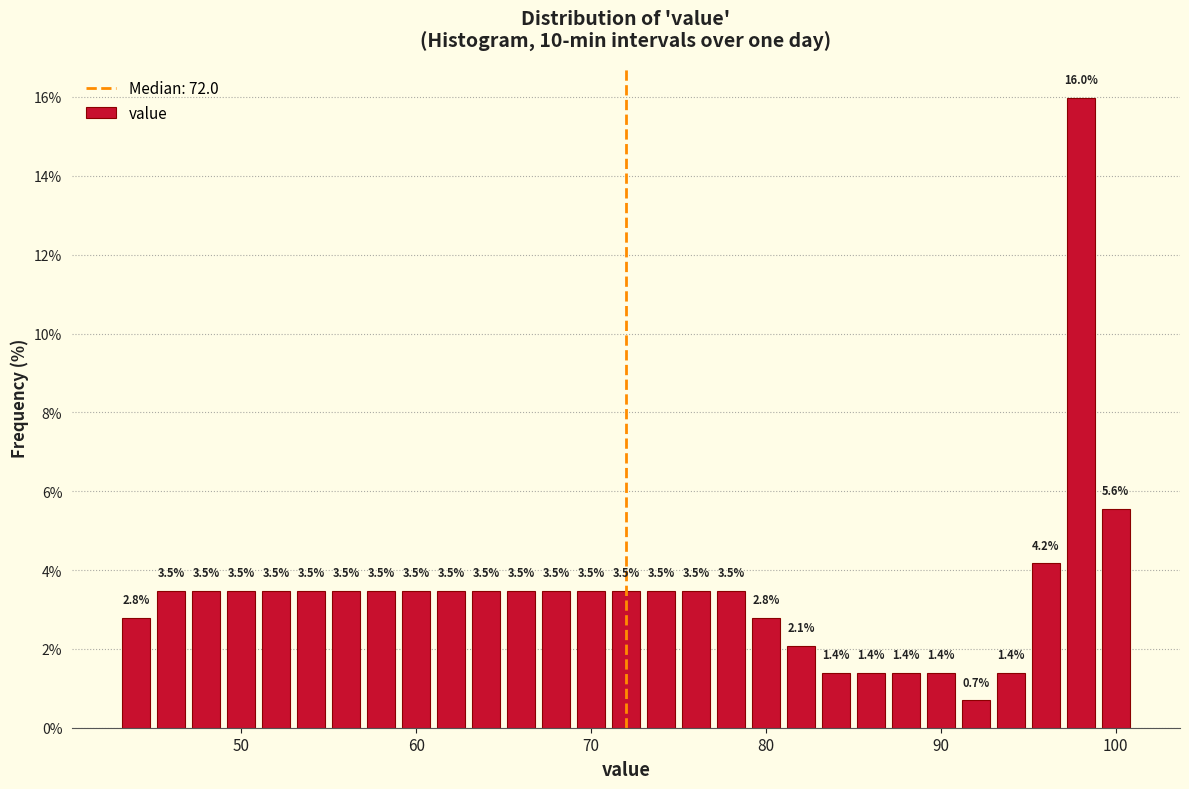

Read against the x-axis, roughly where is the centre of the tallest bar?

98